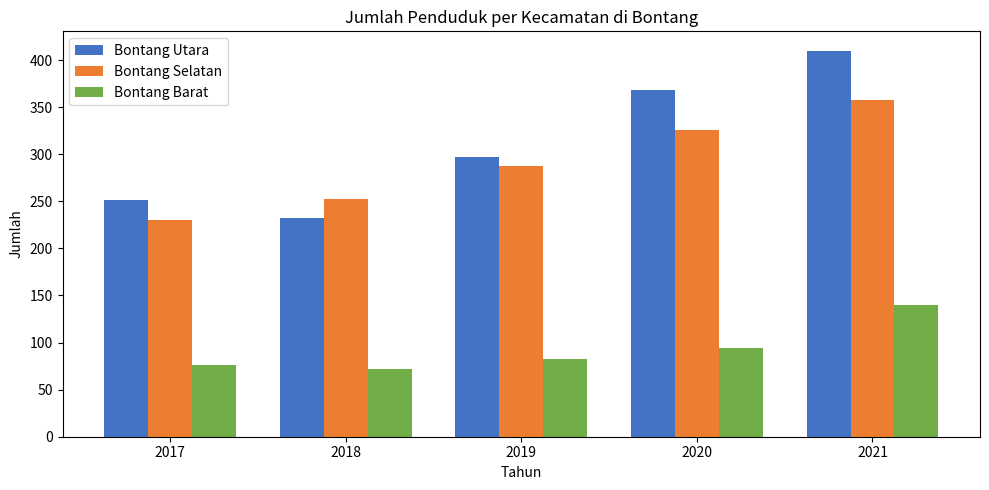

What is the approximate value of Bontang Utara at 2017, to the nearest 50?

250